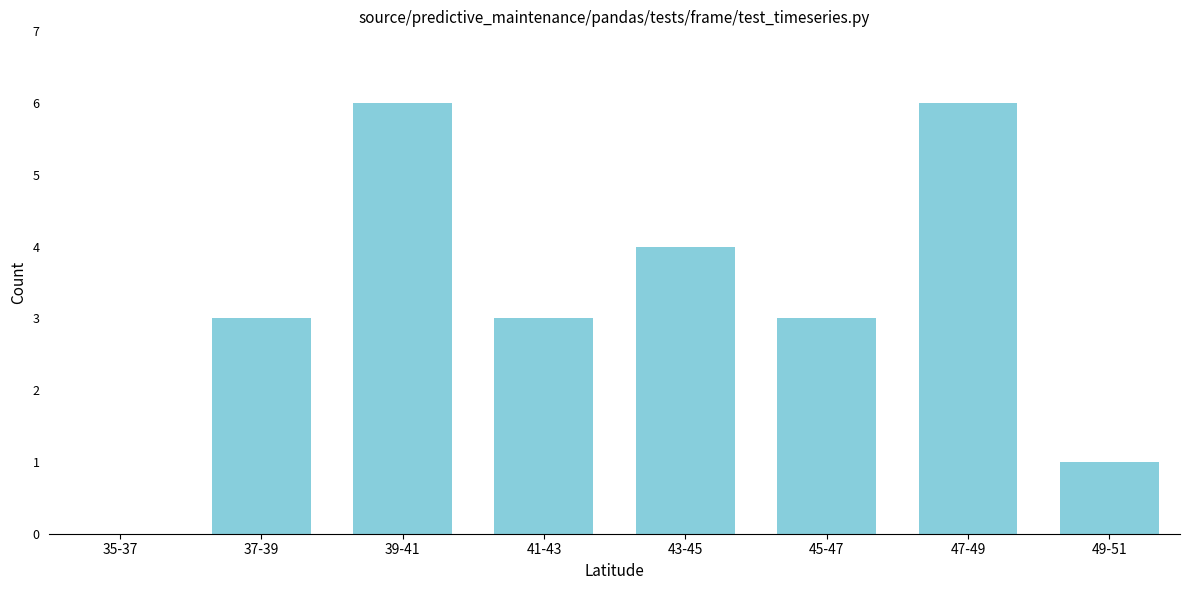

Reading left to right, transcribe all the data shown in this chart.

35-37=0	37-39=3	39-41=6	41-43=3	43-45=4	45-47=3	47-49=6	49-51=1